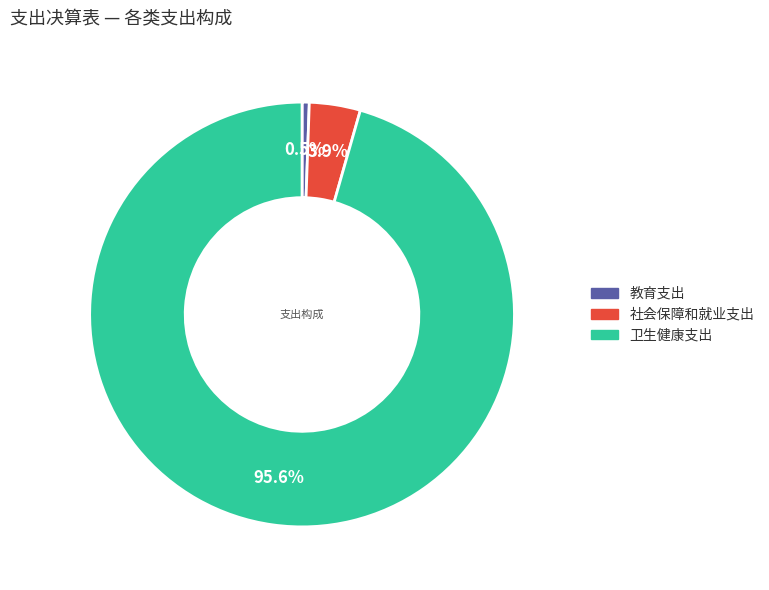

To the nearest percent, what percentage of the pie is 社会保障和就业支出?

4%